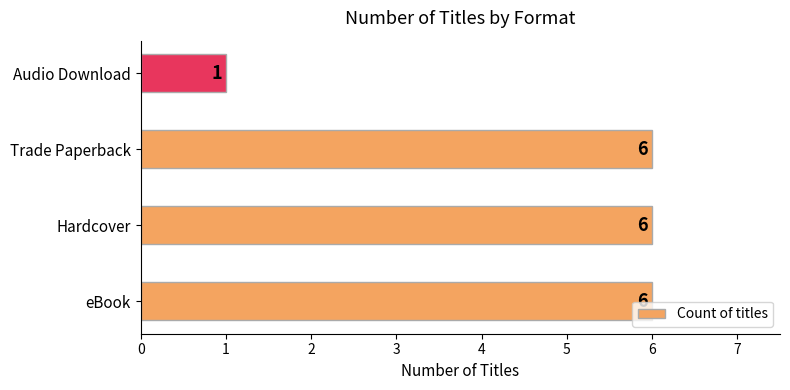

The value at Trade Paperback is 10. True or false?

False